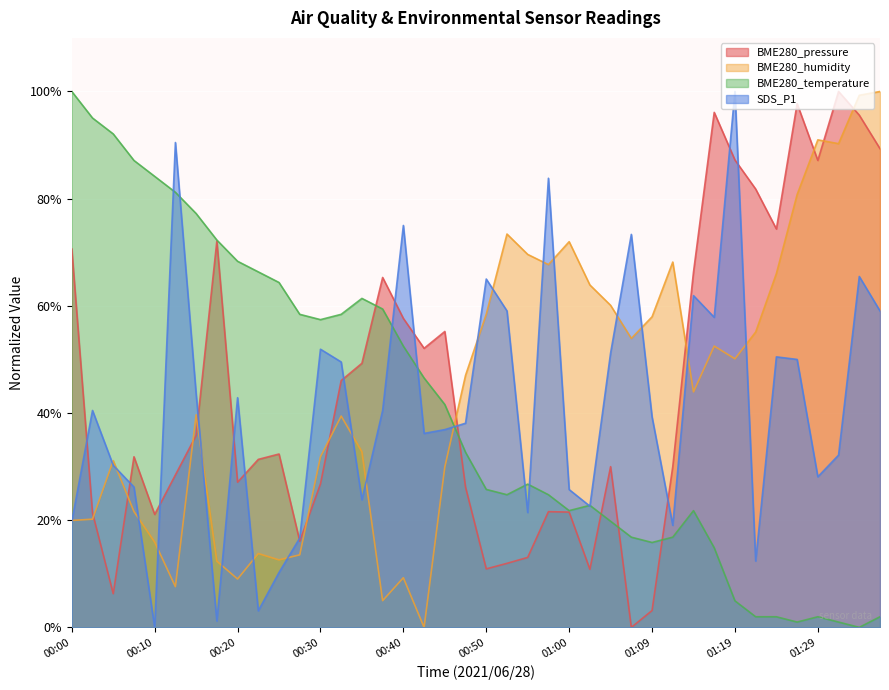

Which series has the largest range (max minus min)?

BME280_pressure